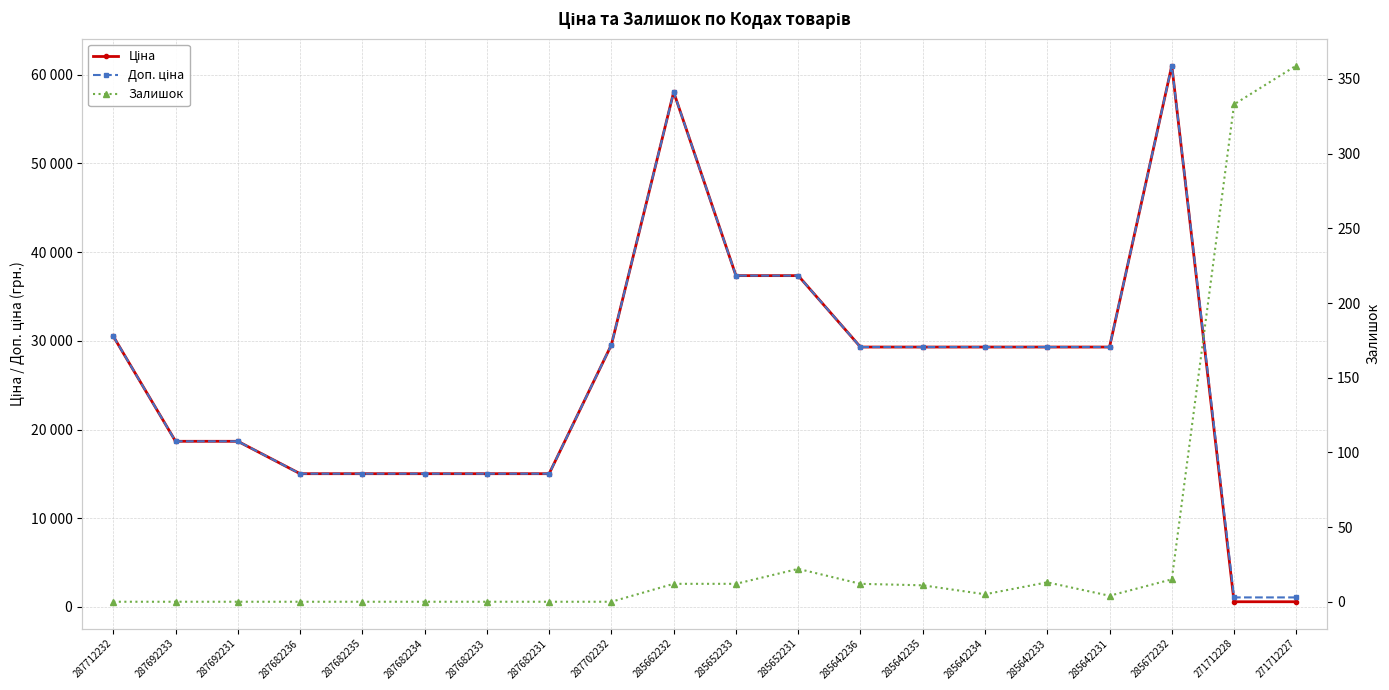

What is the difference between the maximum and minimum values in the Залишок series?

359.0